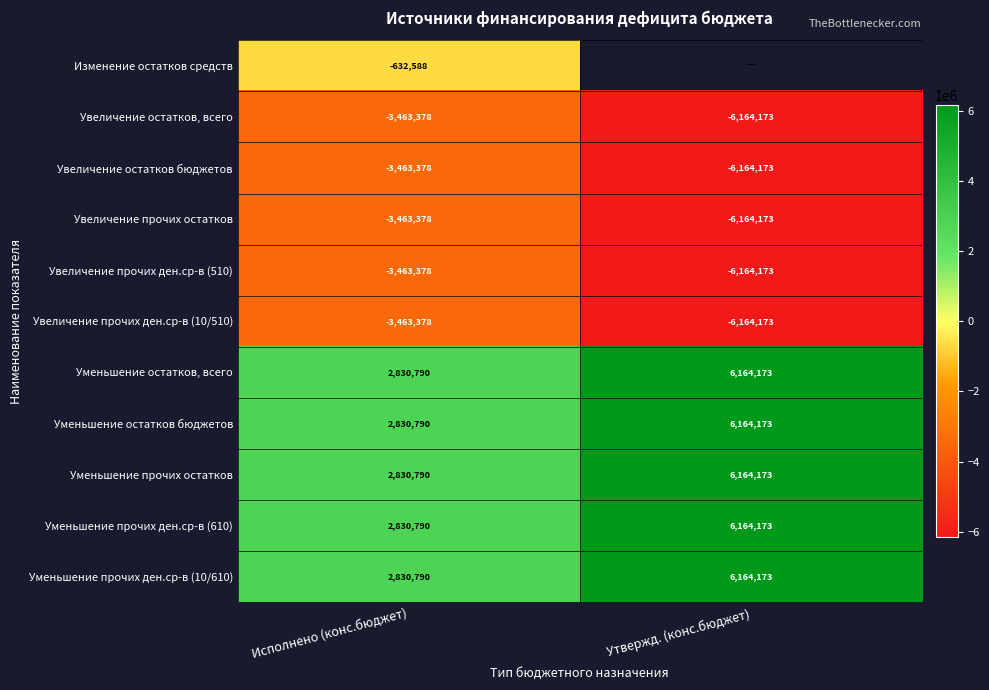

List the labels in order of Уменьшение остатков бюджетов value, smallest first.

Исполнено (конс.бюджет), Утвержд. (конс.бюджет)